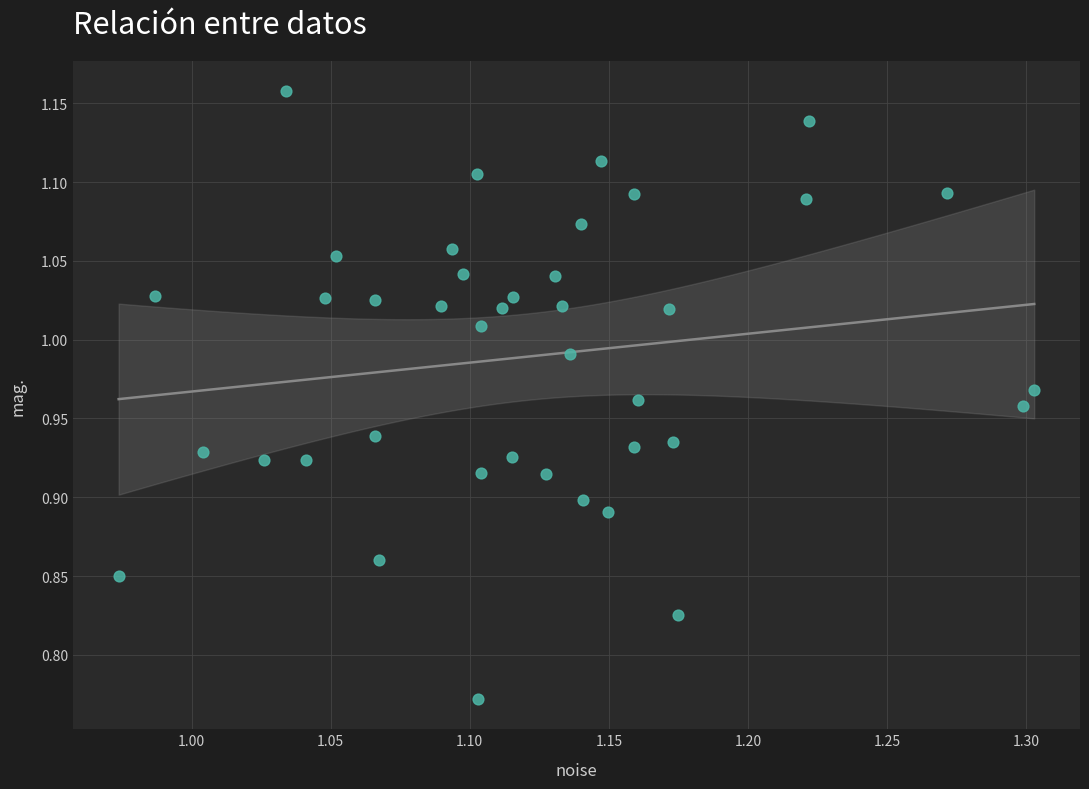

What is the range of Y values (max minus min)?

0.4